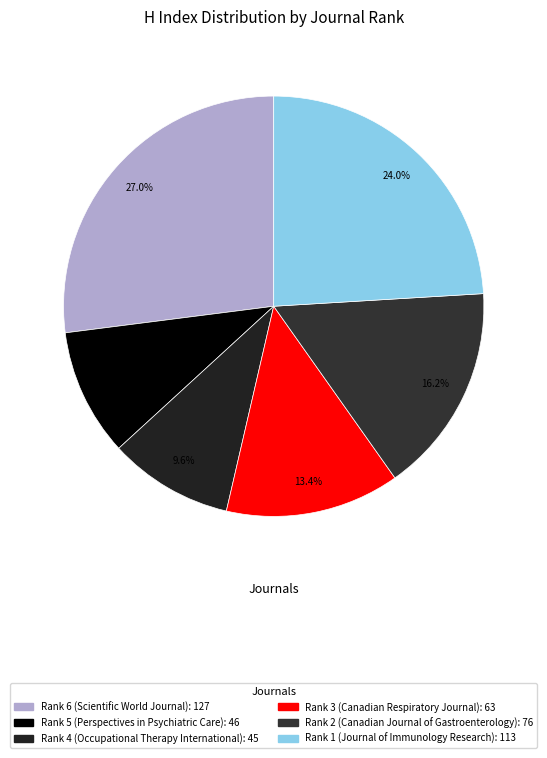

How many segments does this pie chart have?

6